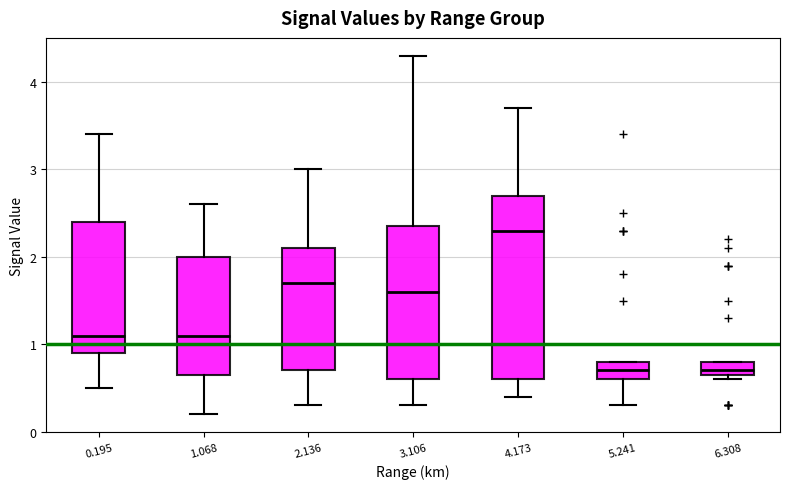

Which box's median line is the highest?

4.173